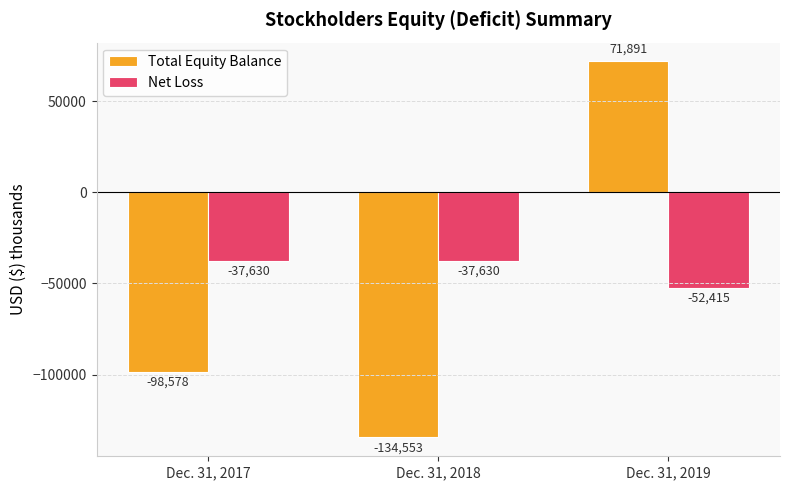

How many groups of bars are there?

3